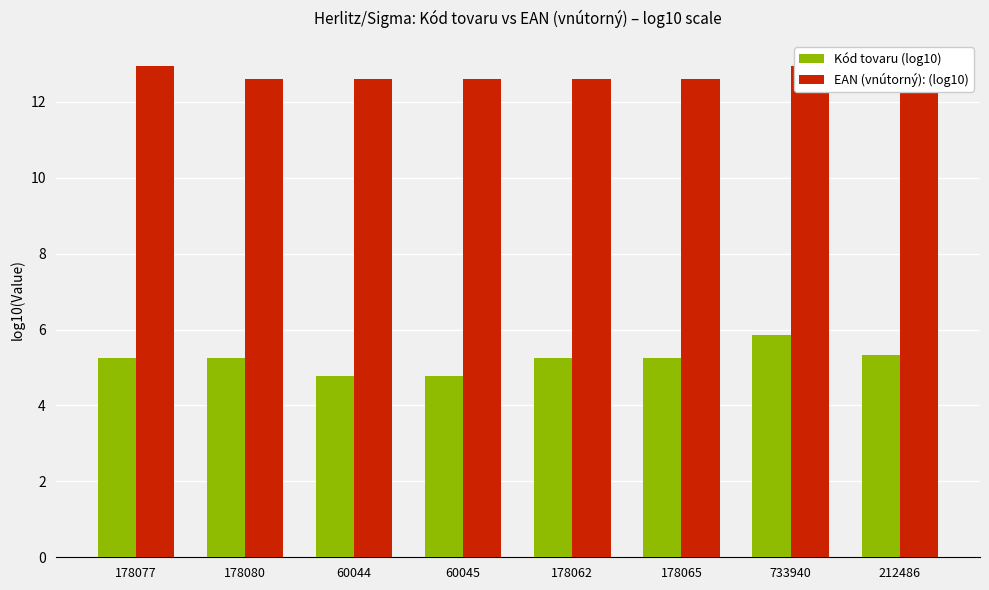

Is it true that Kód tovaru (log10) equals 8.6 at 60045?

False